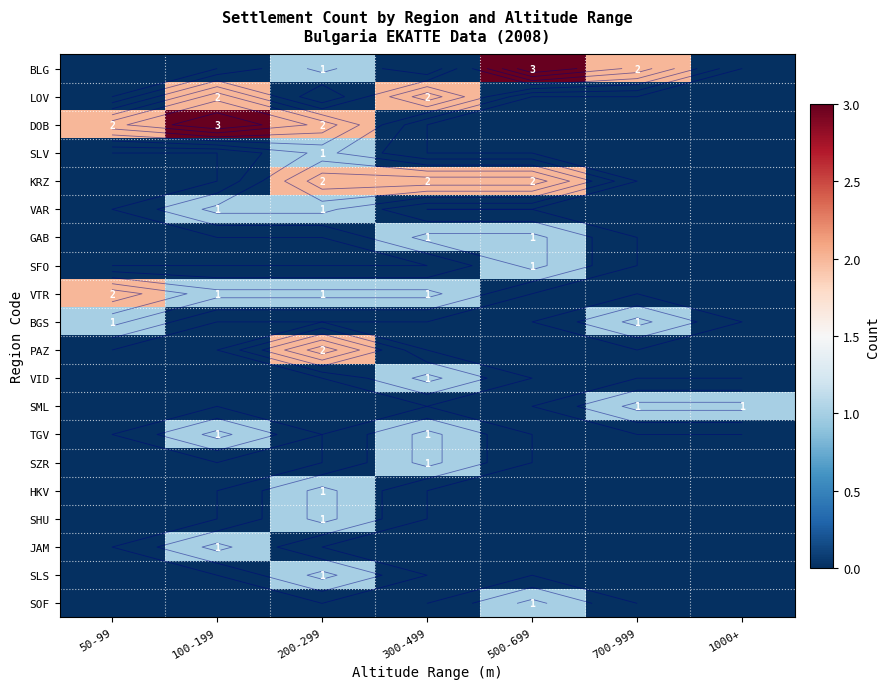

How many values in SLV are above zero?

1